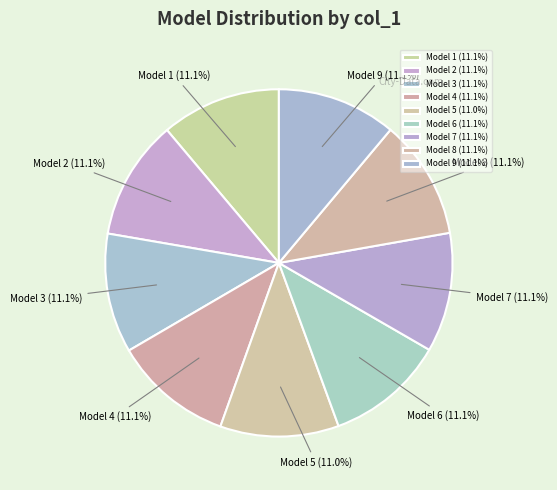

True or false: Model 6 accounts for 21% of the total.

False